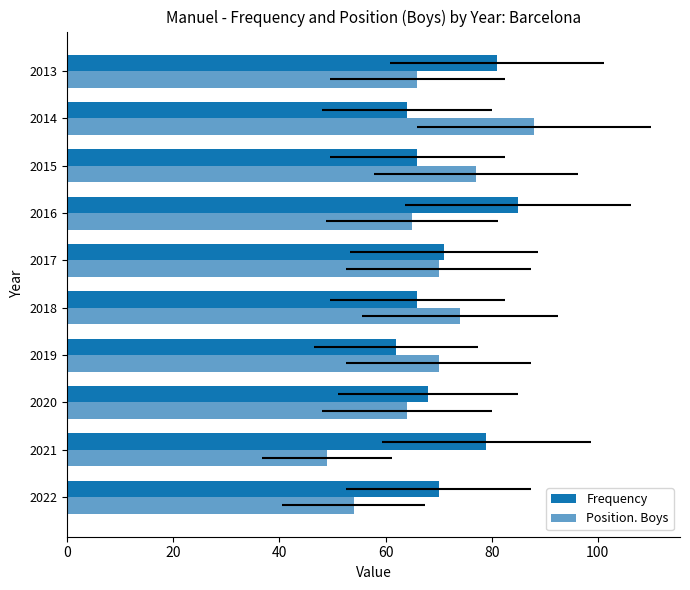

Which series has the largest total across all categories?

Frequency